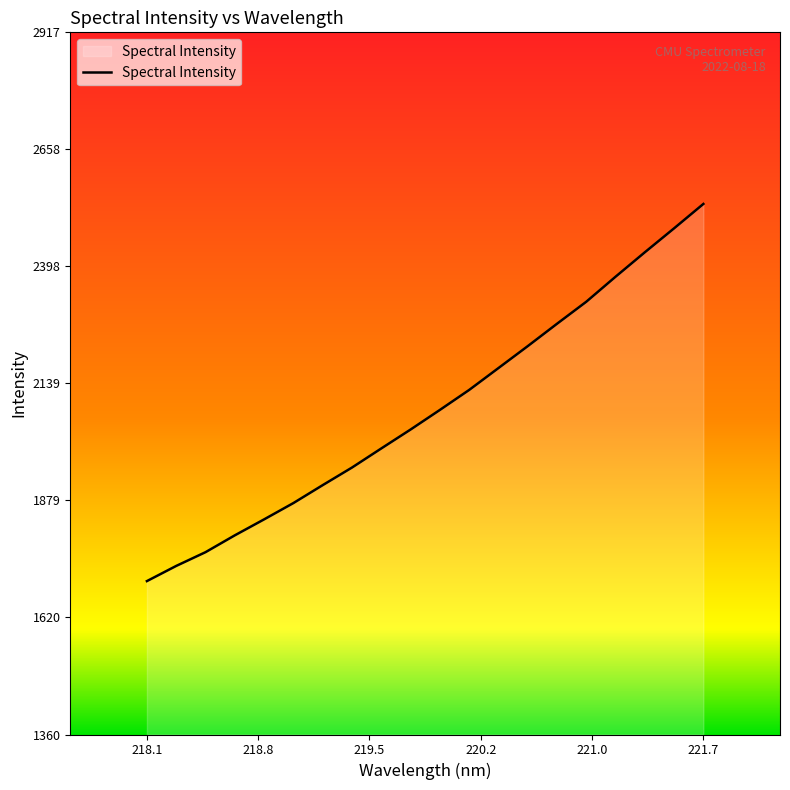

What is the smallest value displayed?

1701.0